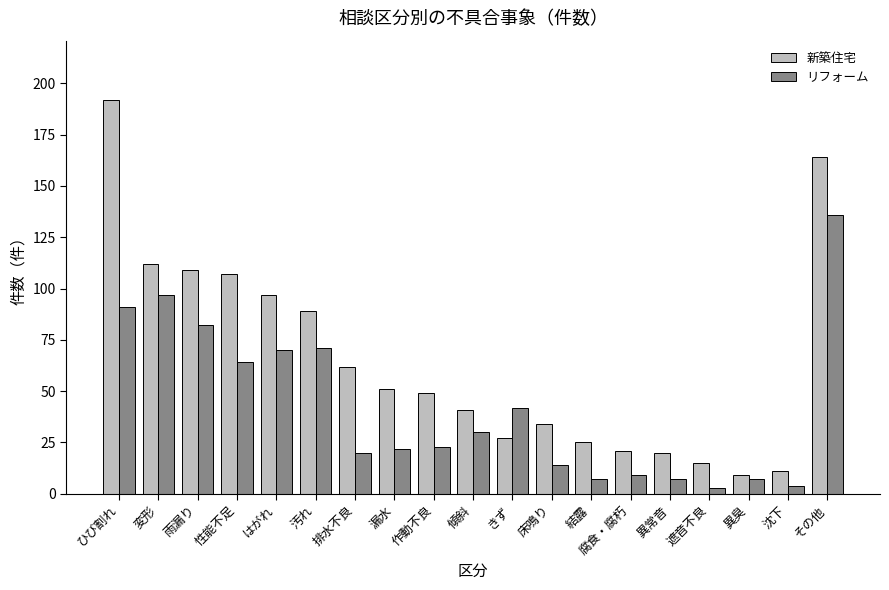

What is the sum of all 新築住宅 values?

1235